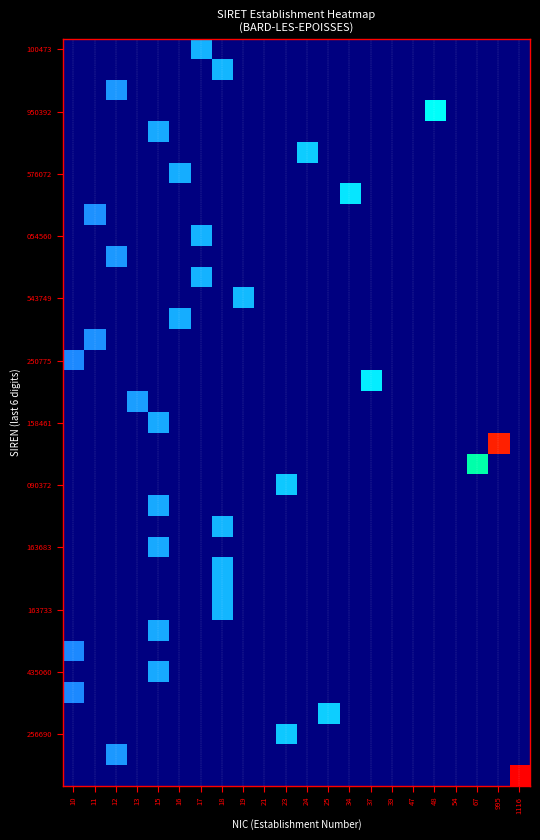

Count the number of categories in the chart.

22